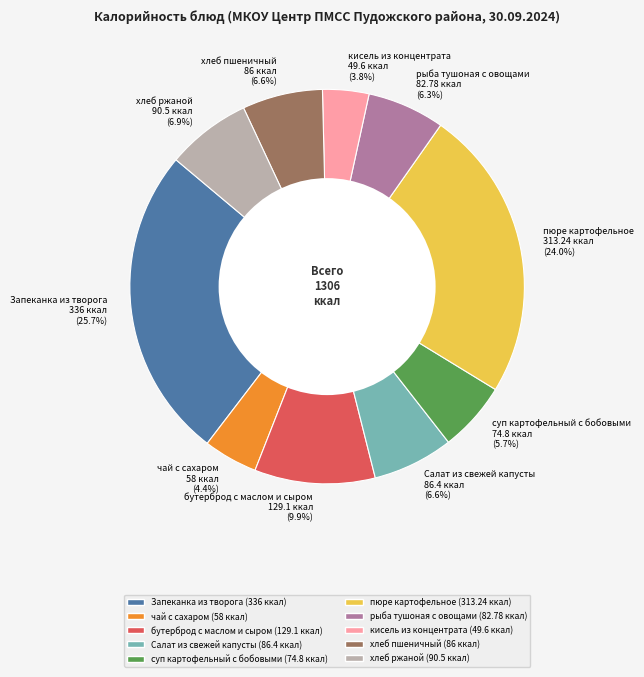

How many slices are in this pie chart?

10